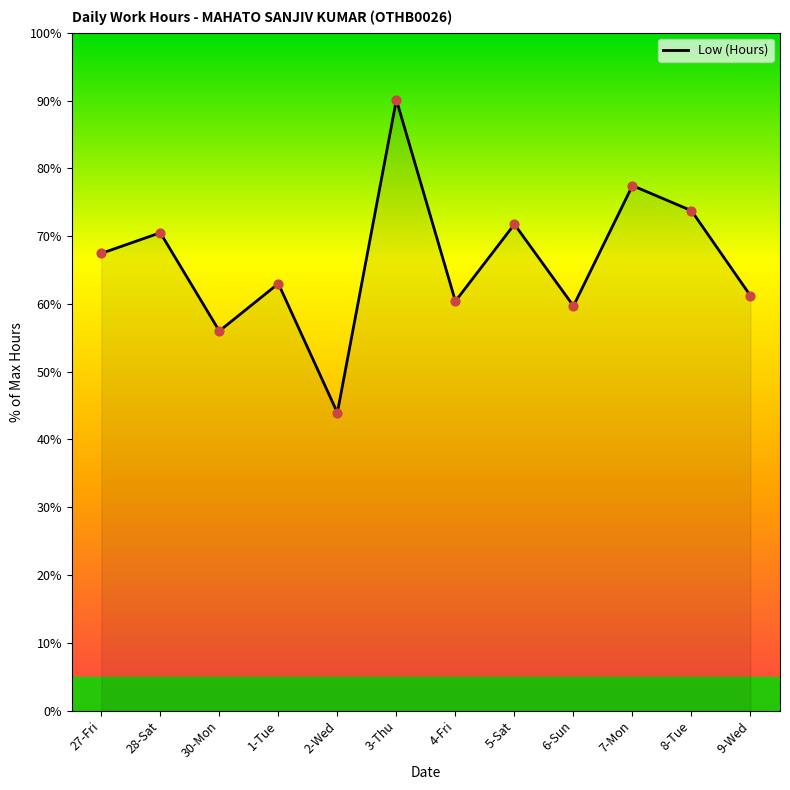

Approximately how many times larger is the value at 3-Thu compared to 1-Tue?

1.4